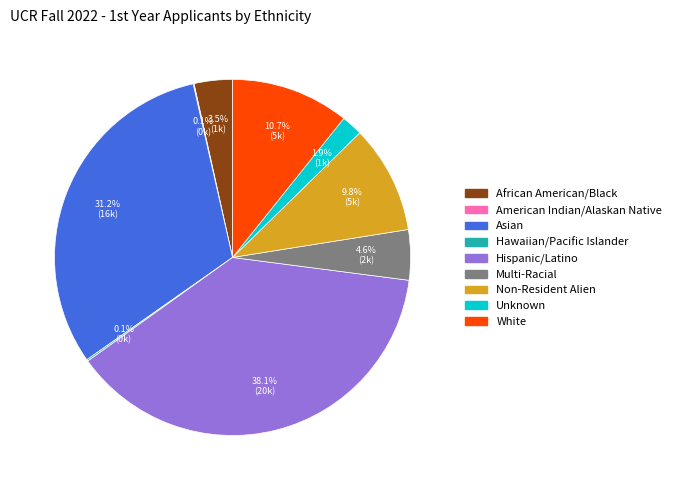

Which category has the biggest portion of the pie?

Hispanic/Latino